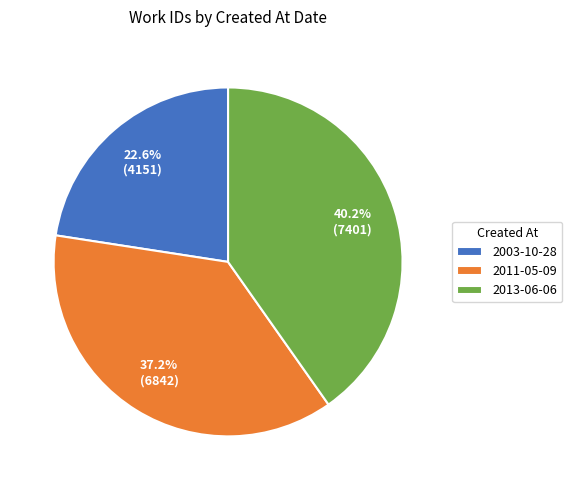

To the nearest percent, what is the difference between the largest and smallest slice percentages?

18%